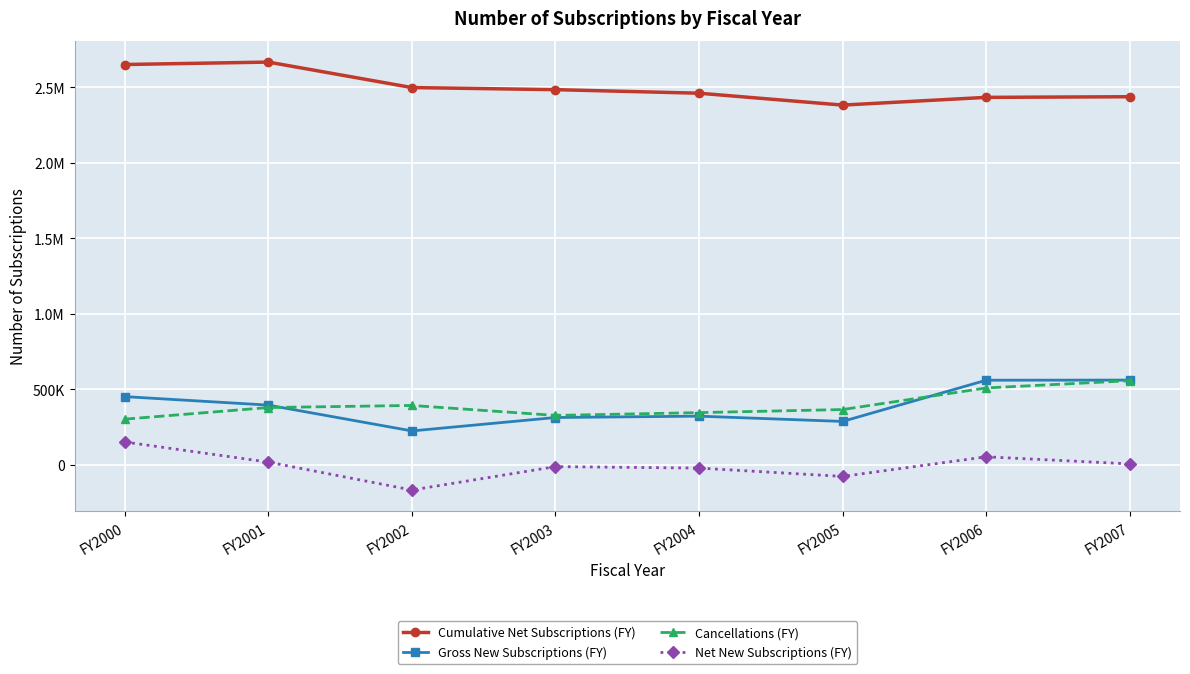

Does the chart have visible grid lines?

Yes